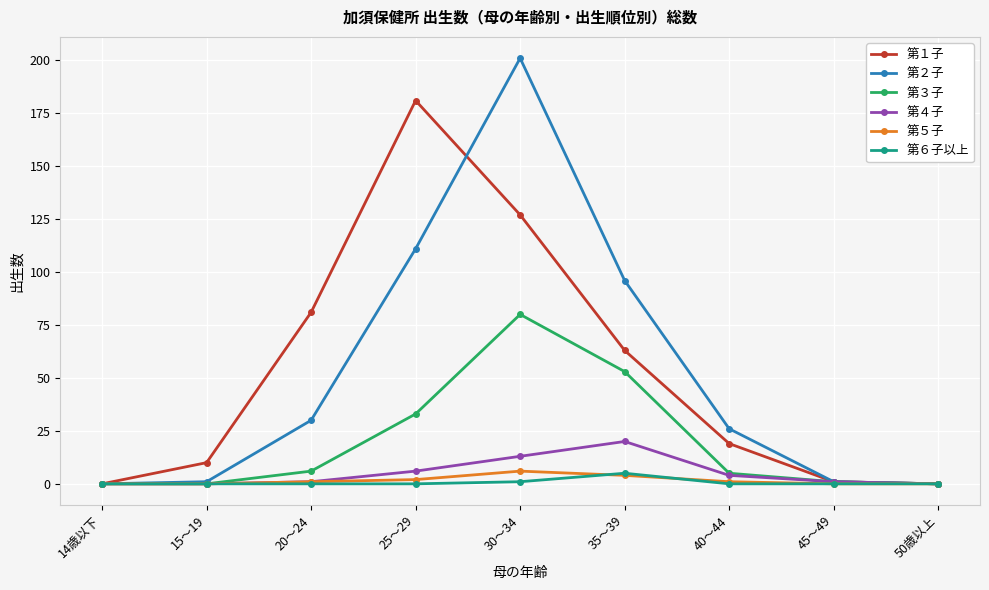

What is the spread (max minus min) of values at 20～24?

81